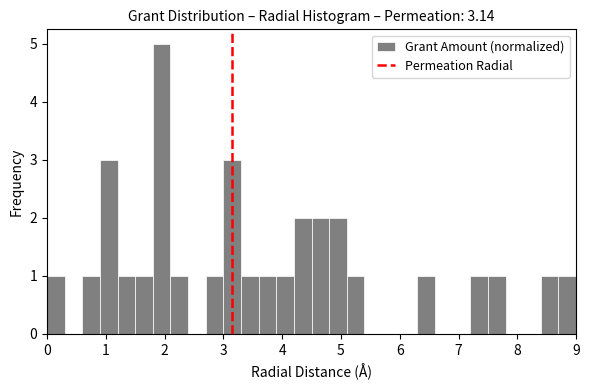

Read against the x-axis, roughly where is the centre of the tallest bar?

2.0